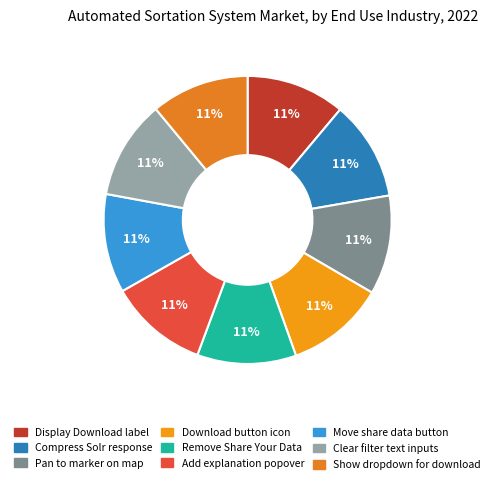

Rank the categories by value from lowest to highest.

Show dropdown for download, Display Download label, Clear filter text inputs, Move share data button, Add explanation popover, Remove Share Your Data, Download button icon, Pan to marker on map, Compress Solr response